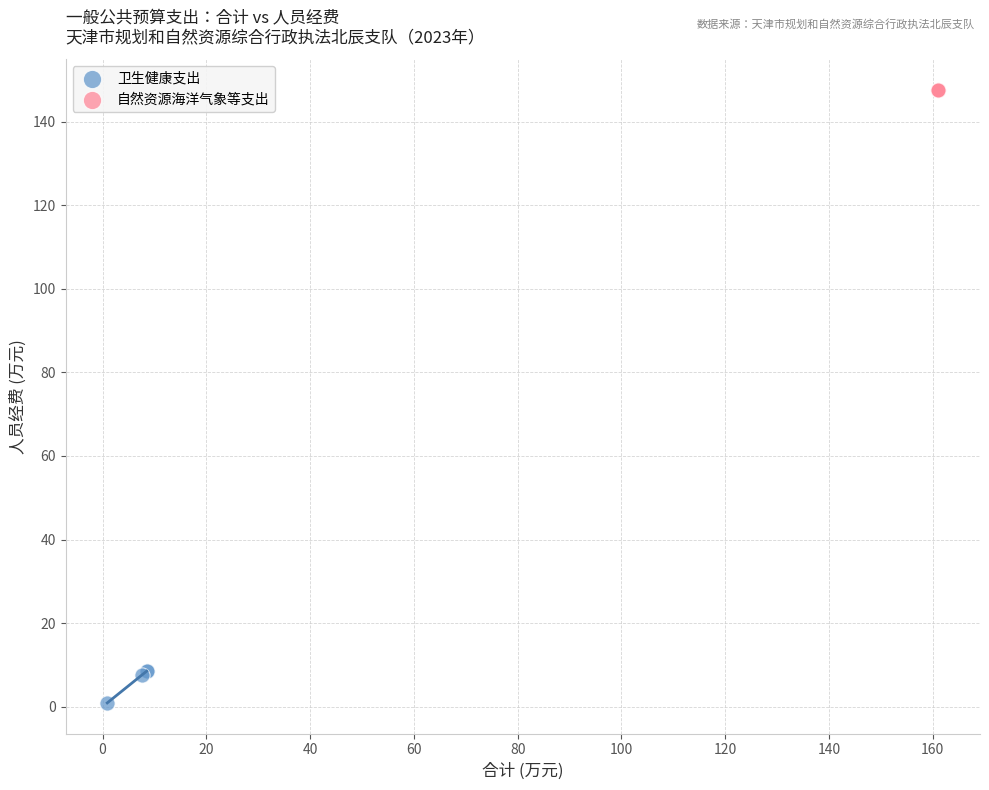

Which series contains the highest Y value?

自然资源海洋气象等支出